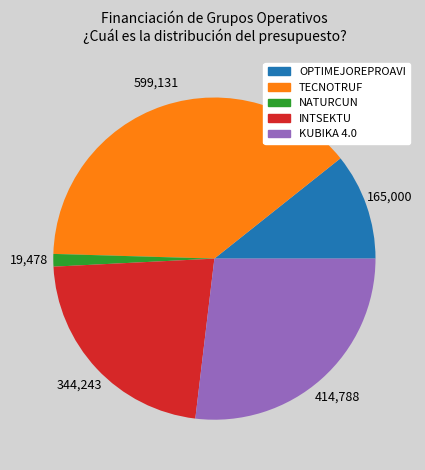

Rank the categories by value from highest to lowest.

TECNOTRUF, KUBIKA 4.0, INTSEKTU, OPTIMEJOREPROAVI, NATURCUN